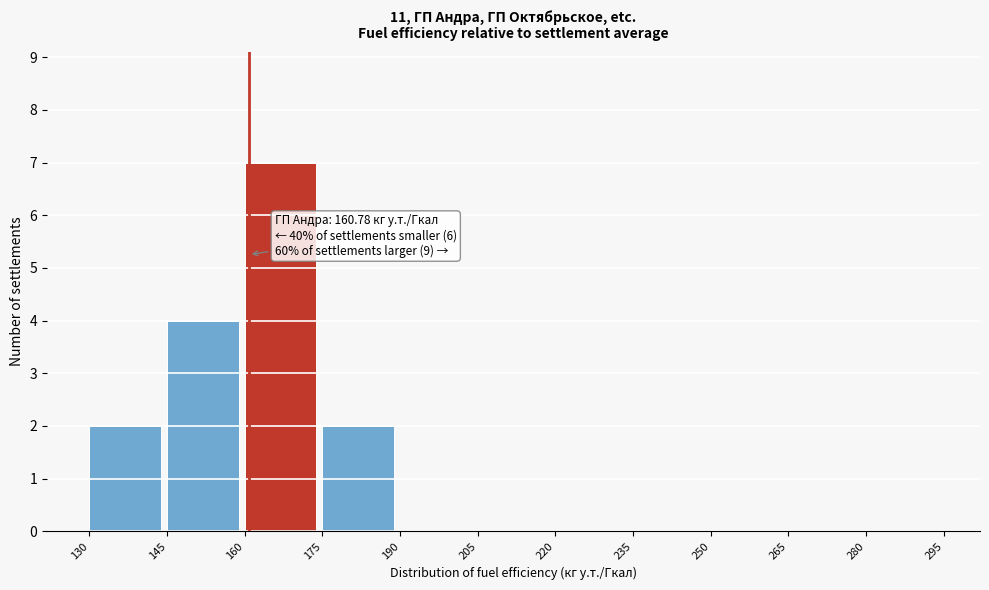

Which range on the x-axis has the tallest bar?

160 to 175